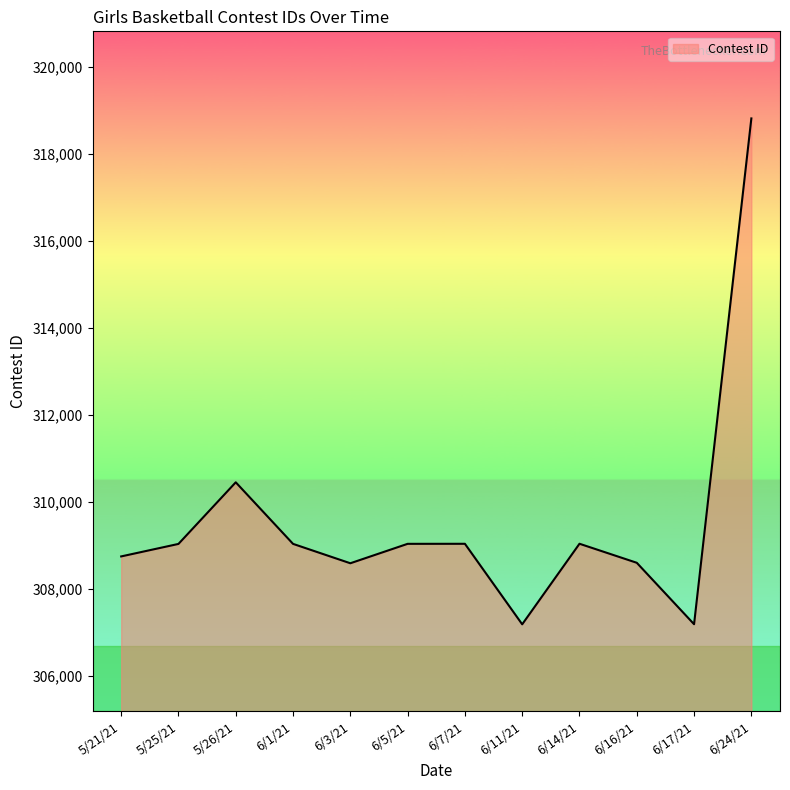

What is the minimum value shown in the chart?

307193